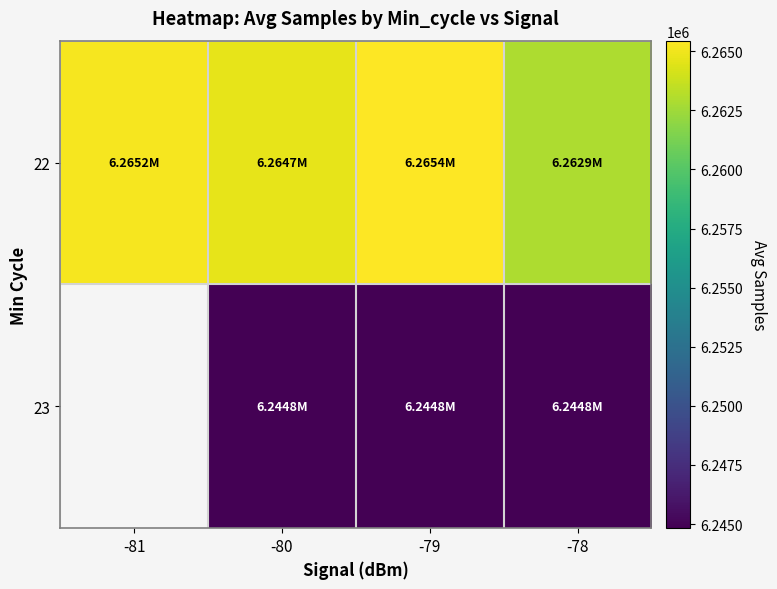

What is the total value across all series at -79?

12510287.1